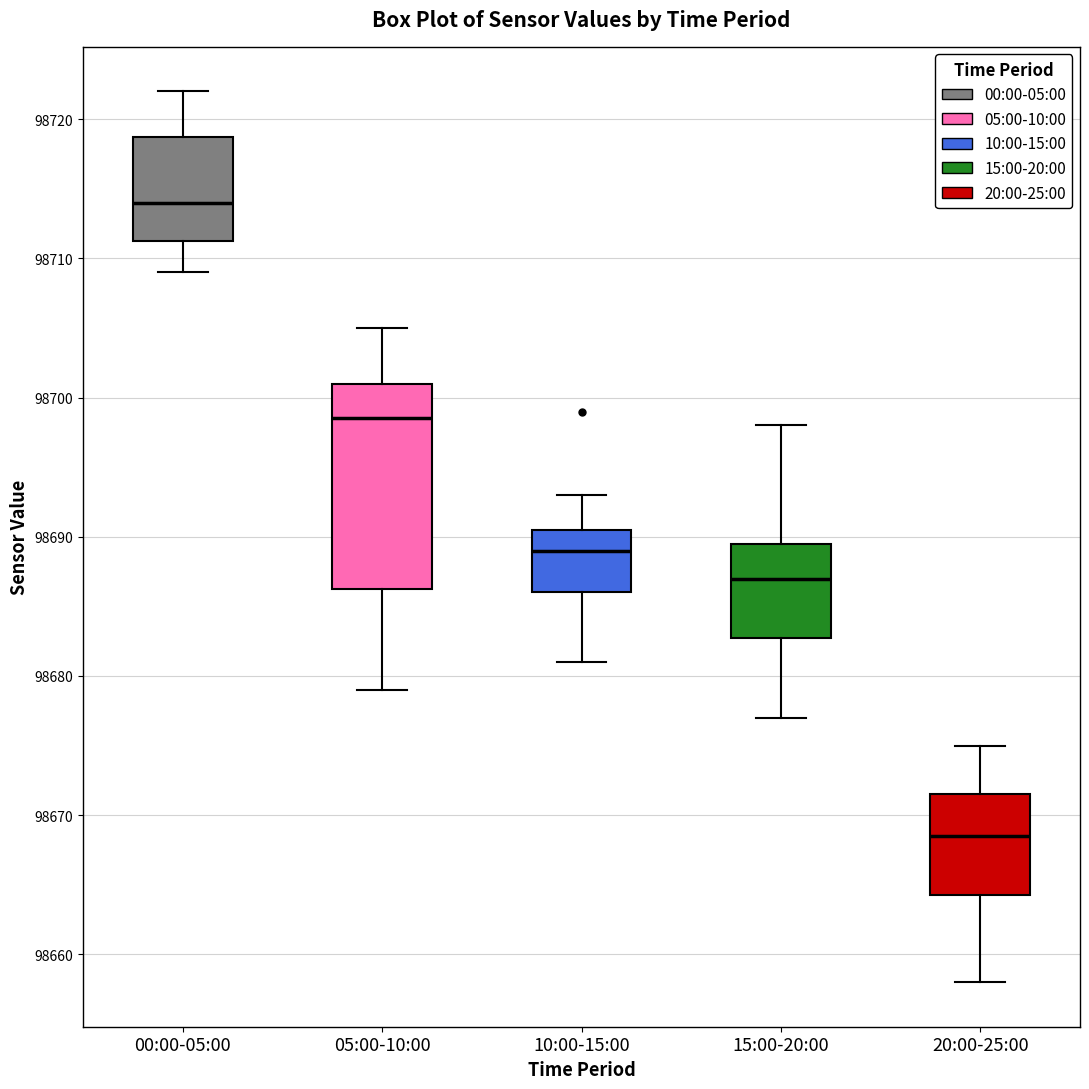

Reading left to right, transcribe this box plot: for each box, give where its median line is, the range the box spans, and where its two whiskers end, as read against the y-axis. The values are not printed on the chart, so give them approximately, as read against the axis.

00:00-05:00: median 98714, box 98711 to 98719, whiskers 98709 to 98722
05:00-10:00: median 98699, box 98686 to 98701, whiskers 98679 to 98705
10:00-15:00: median 98689, box 98686 to 98691, whiskers 98681 to 98693
15:00-20:00: median 98687, box 98683 to 98690, whiskers 98677 to 98698
20:00-25:00: median 98669, box 98664 to 98672, whiskers 98658 to 98675